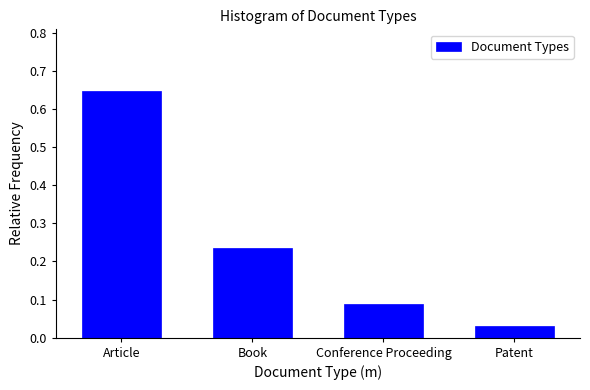

At which category does the chart reach its peak across all series?

Article